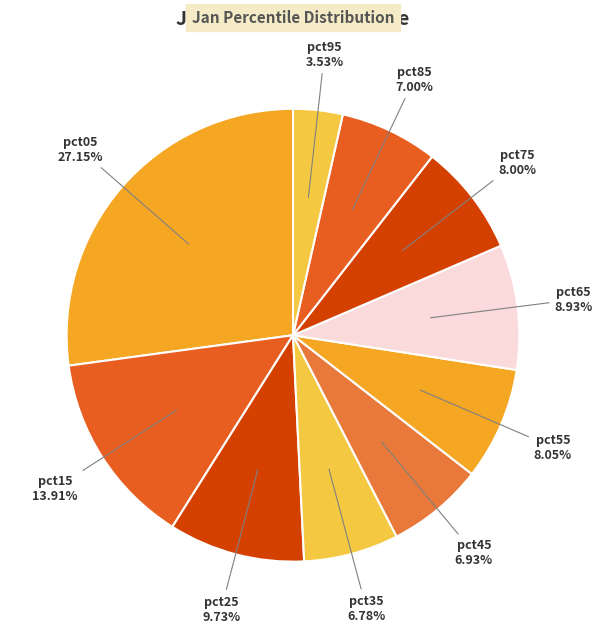

Is there a majority slice in this chart?

No